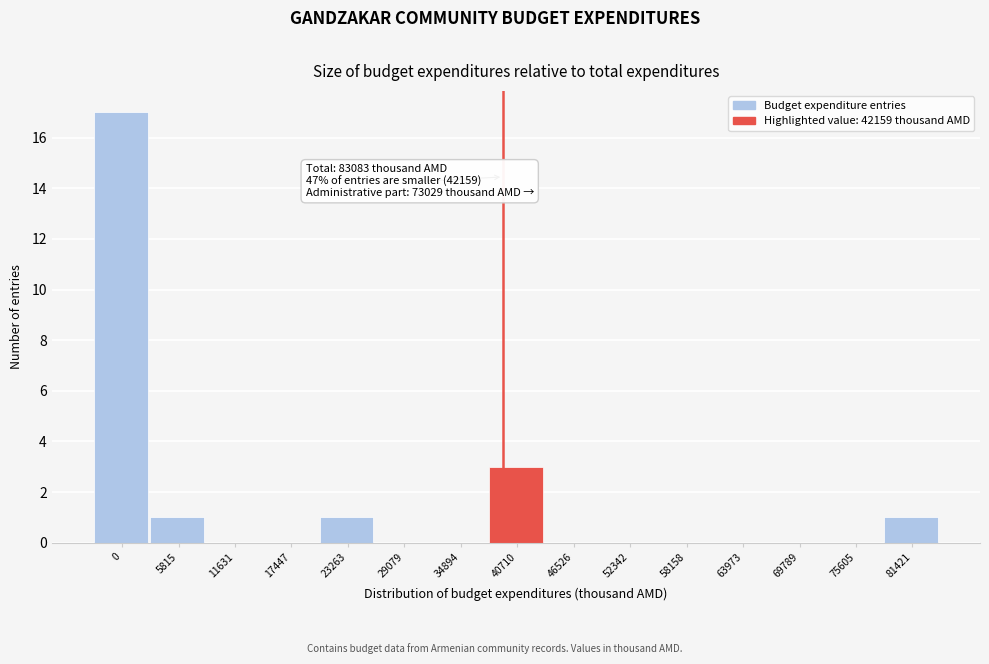

Reading left to right, transcribe all the data shown in this chart.

0=17	5815=1	11631=0	17447=0	23263=1	29079=0	34894=0	40710=3	46526=0	52342=0	58158=0	63973=0	69789=0	75605=0	81421=1